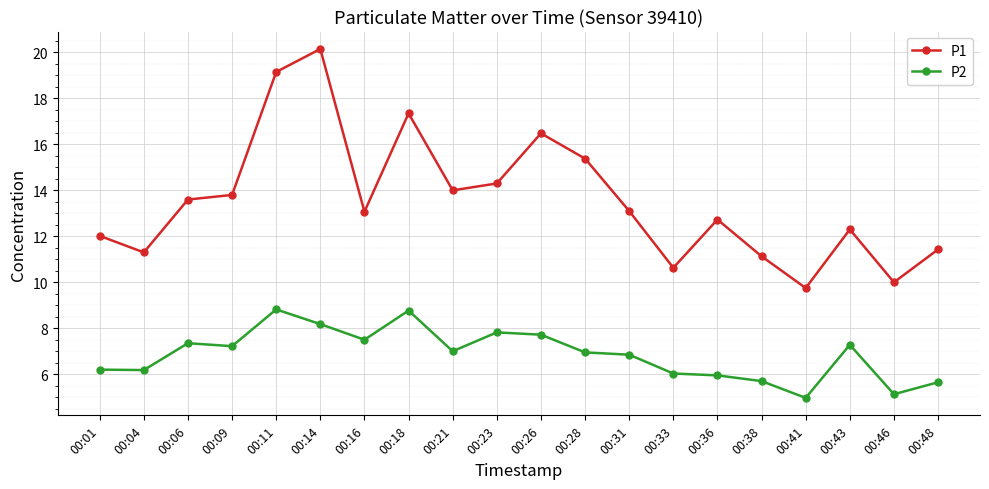

How many interior local valleys does the P1 series have?

6